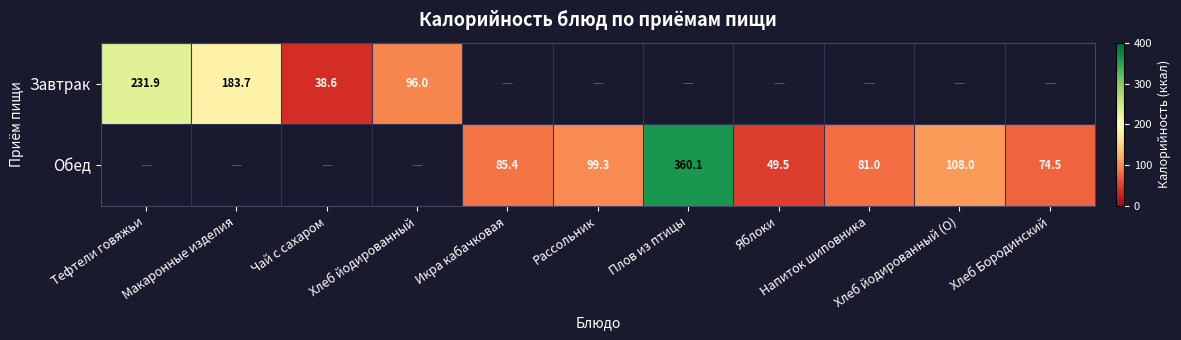

At which category is the sum across all series the highest?

Плов из птицы